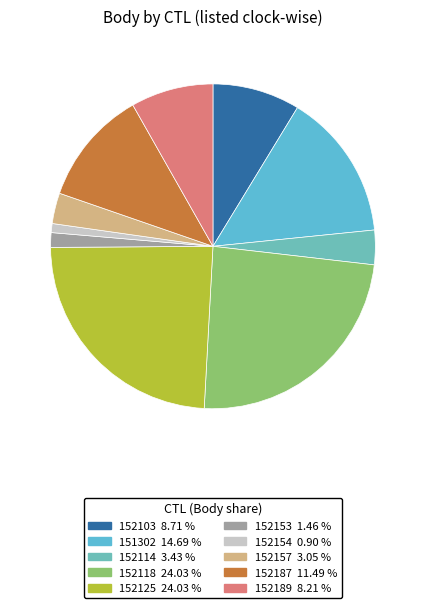

Does 152114 account for over 50% of the chart?

No